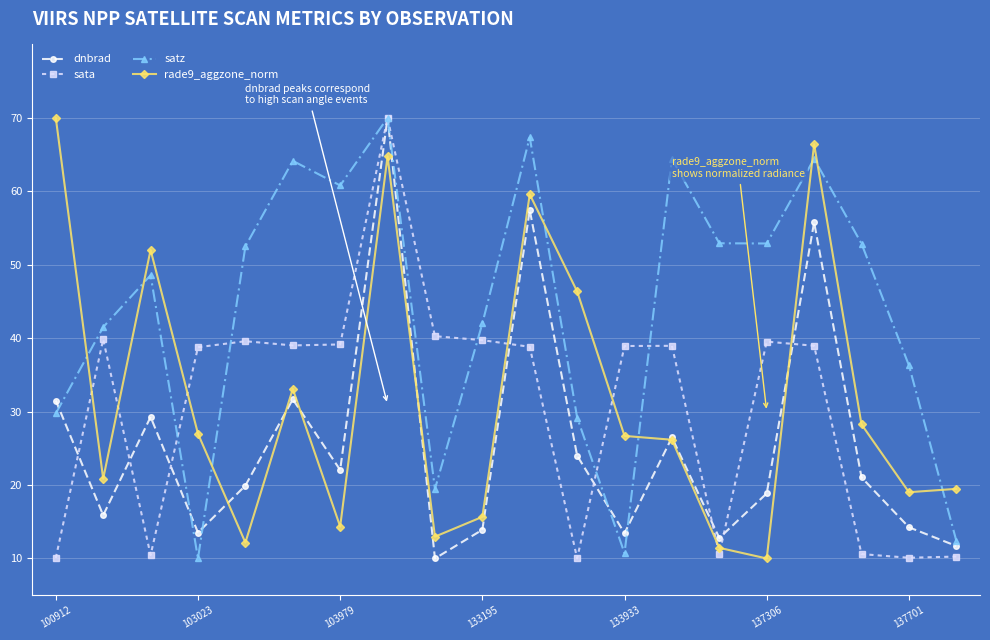

How many data points does each series have?

20